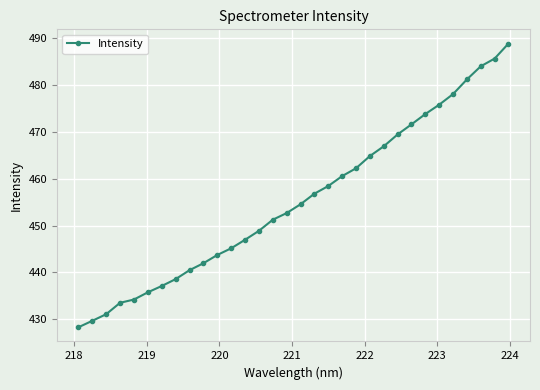

What is the minimum value shown in the chart?

428.3